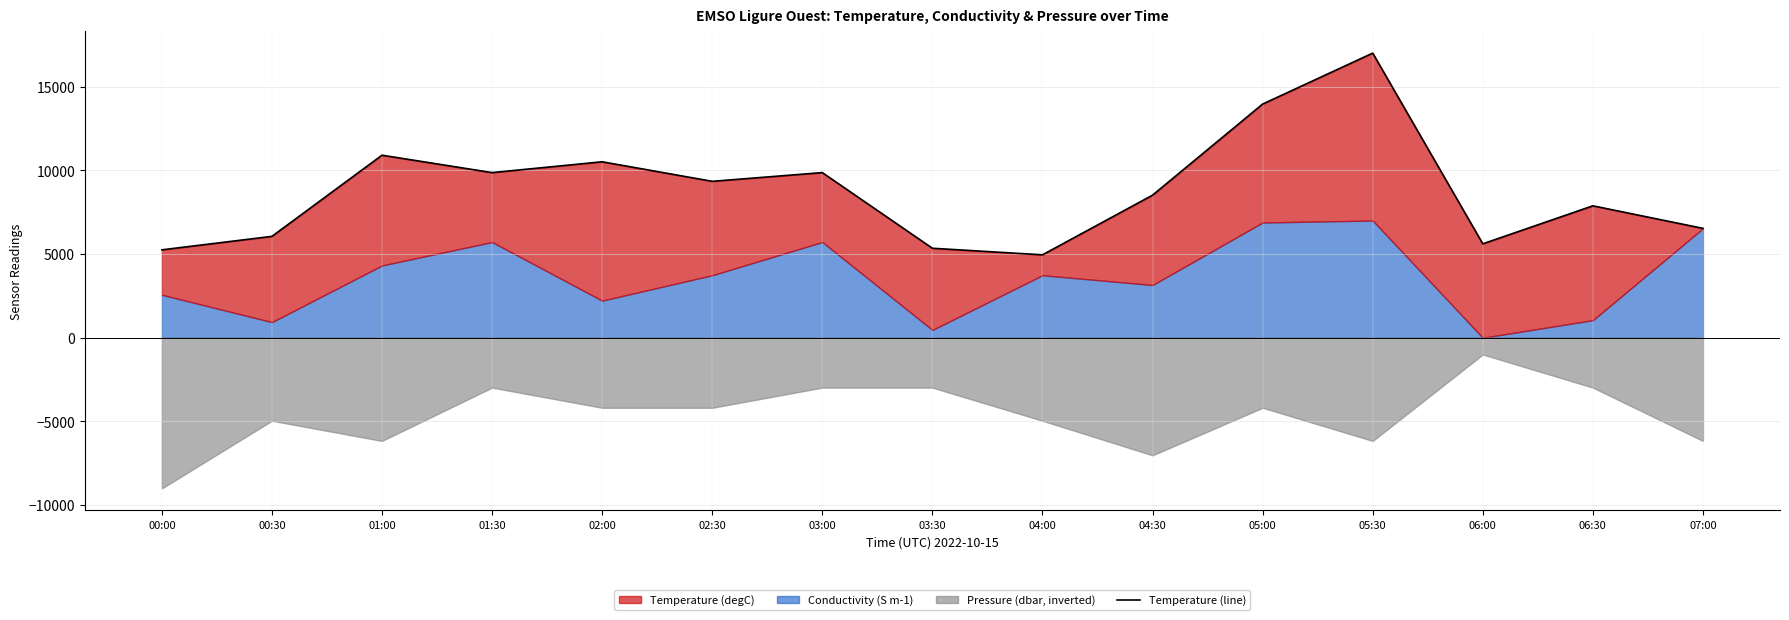

What is the ratio of the value at 04:00 to the value at 00:00?

0.9